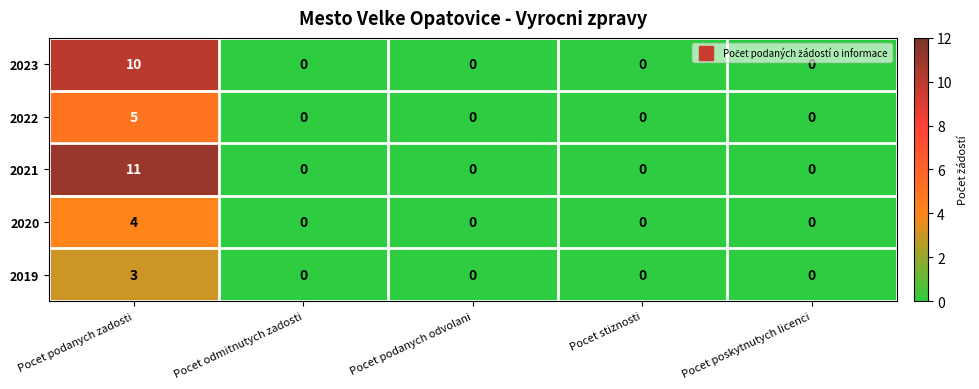

What value does the 2023 series have at Pocet podanych zadosti, to the nearest 10?

10